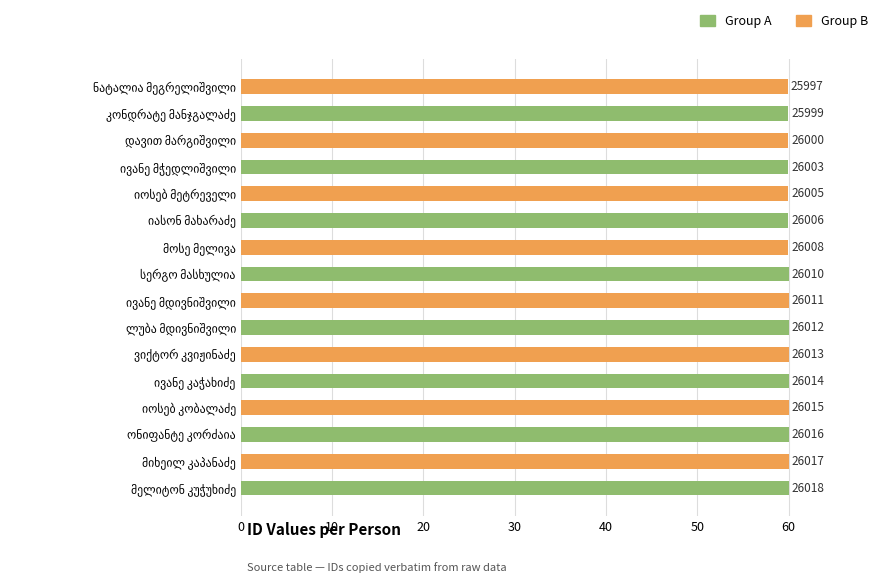

Are the bars horizontal?

Yes